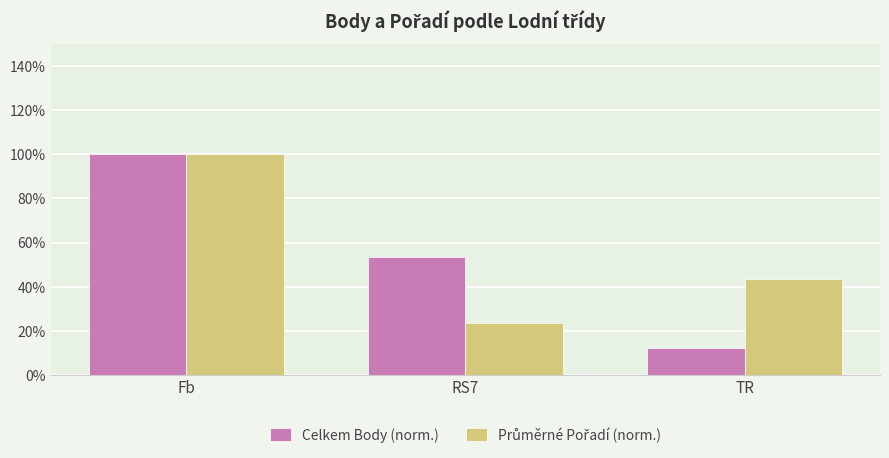

What is the difference between the second highest and minimum values in the Celkem Body (norm.) series?

41.3